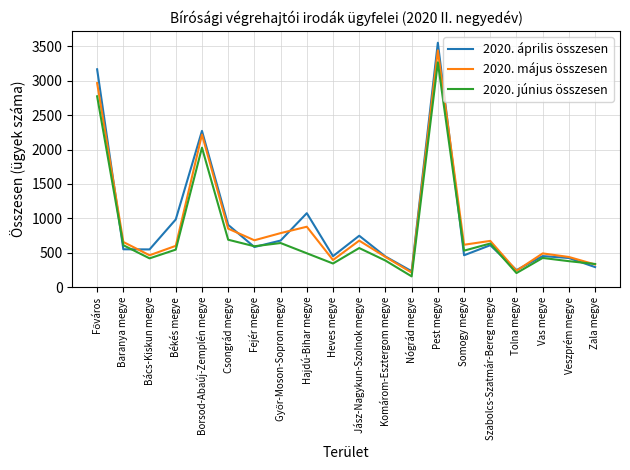

What are all the series names shown in the legend?

2020. április összesen, 2020. május összesen, 2020. június összesen